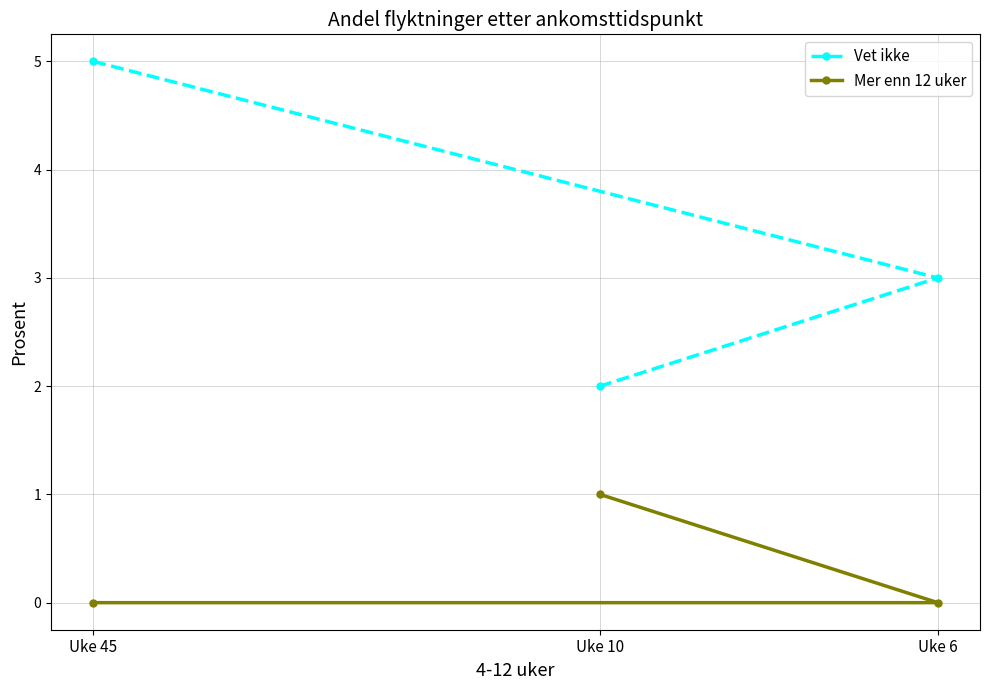

Which series has the largest range (max minus min)?

Vet ikke